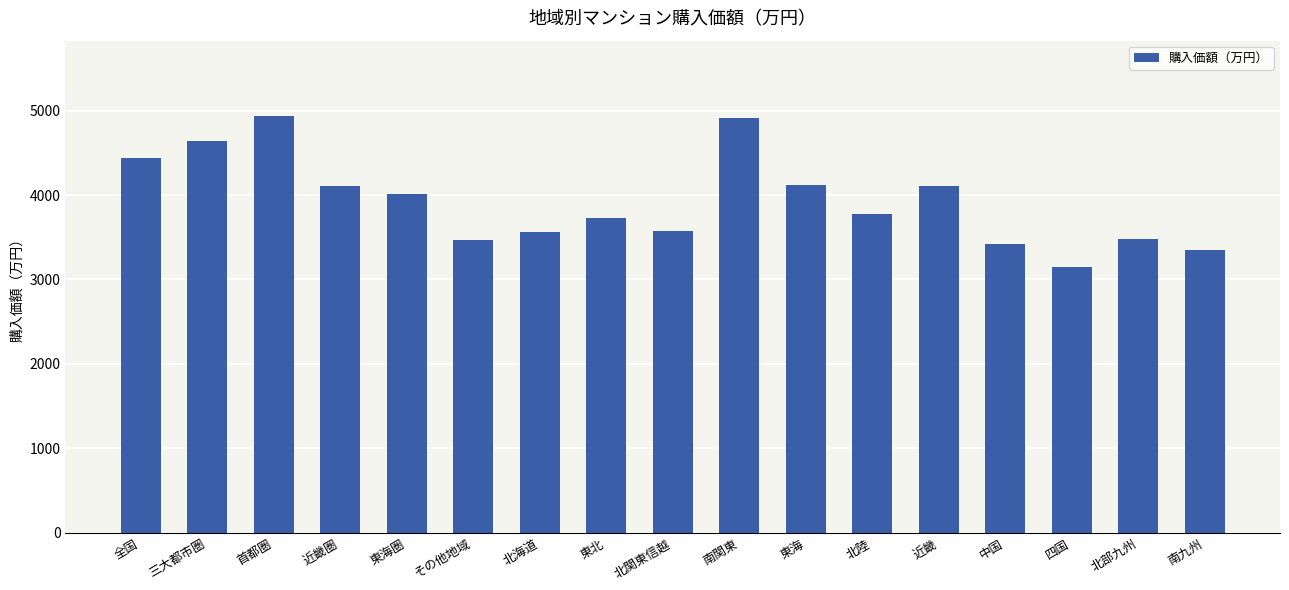

What is the average value?

3928.8